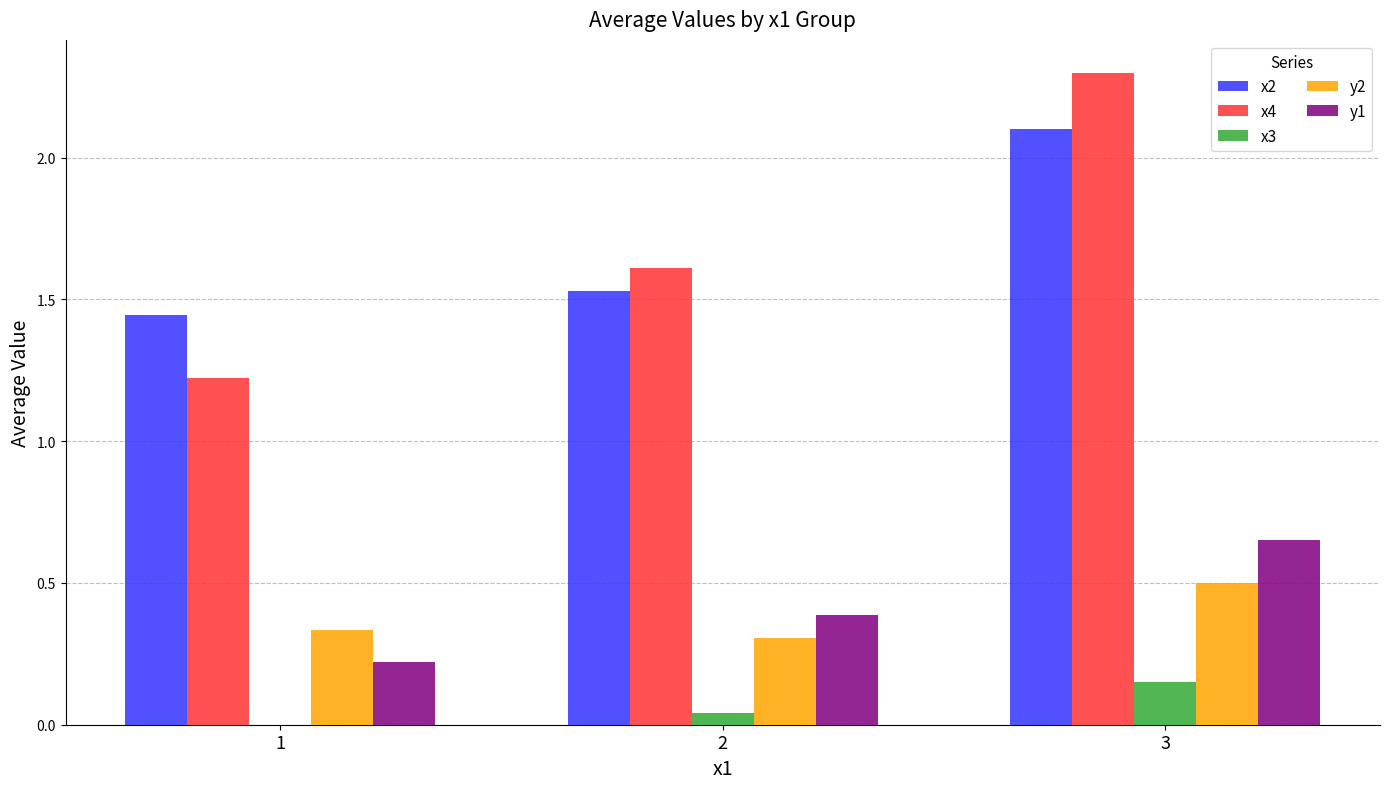

What is the total value across all series at 3?

5.7